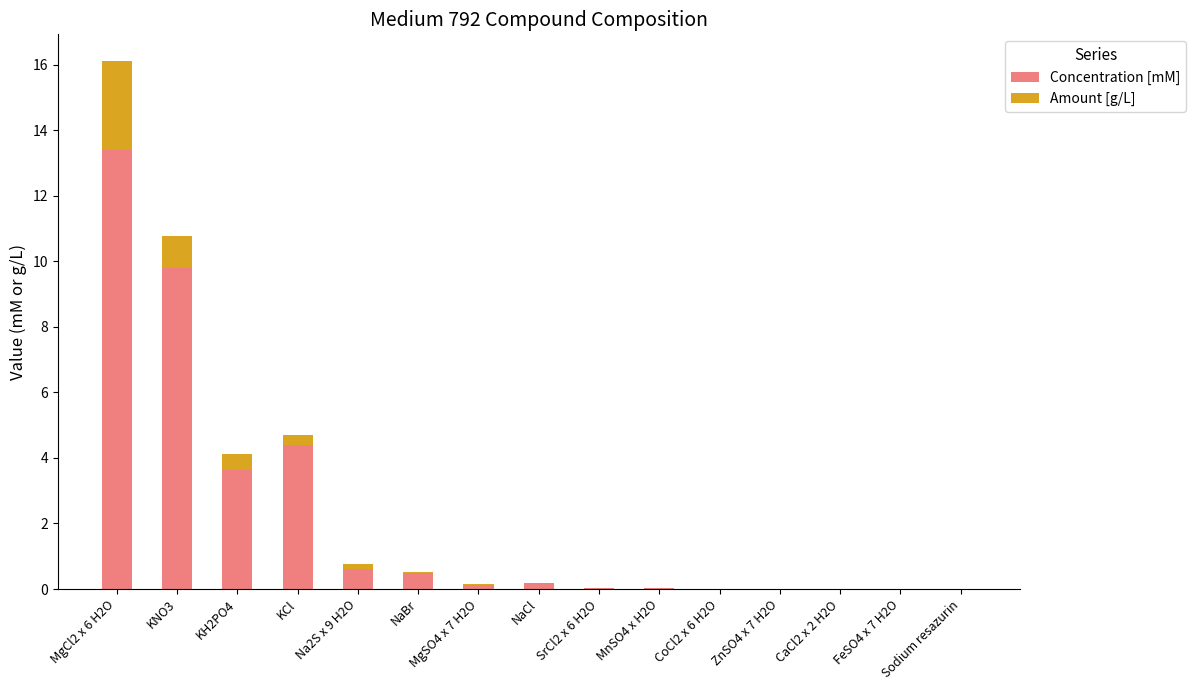

What is the sum of all Concentration [mM] values?

32.7